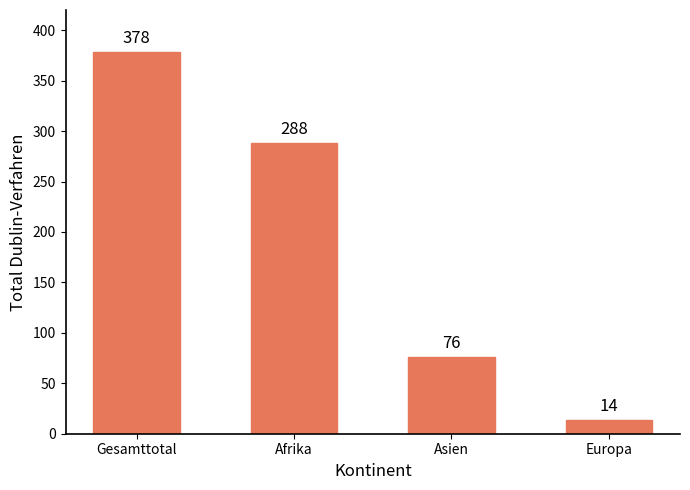

The value at Afrika is 288. True or false?

True